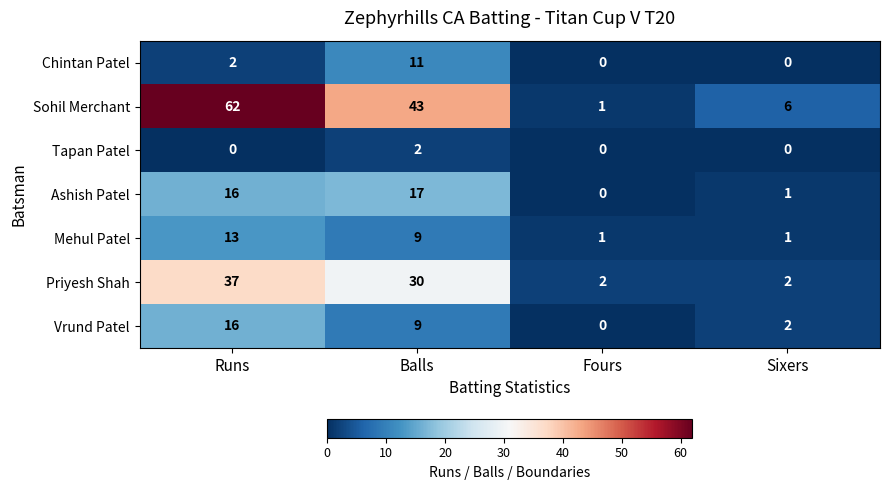

What is the average value of the Priyesh Shah series?

18